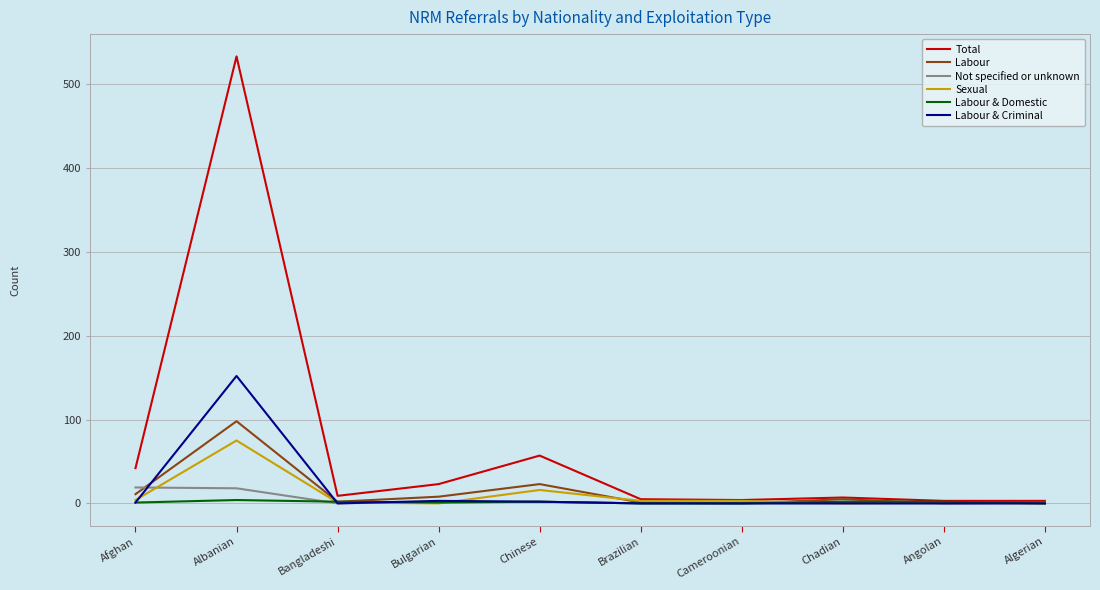

What is the maximum value for Labour?

98